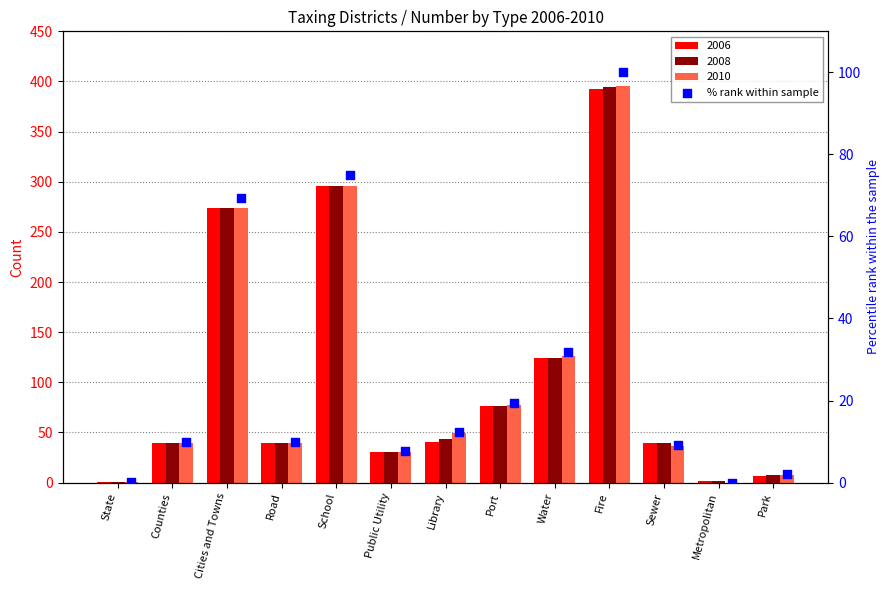

What is the change in value from State to School?

+74.7